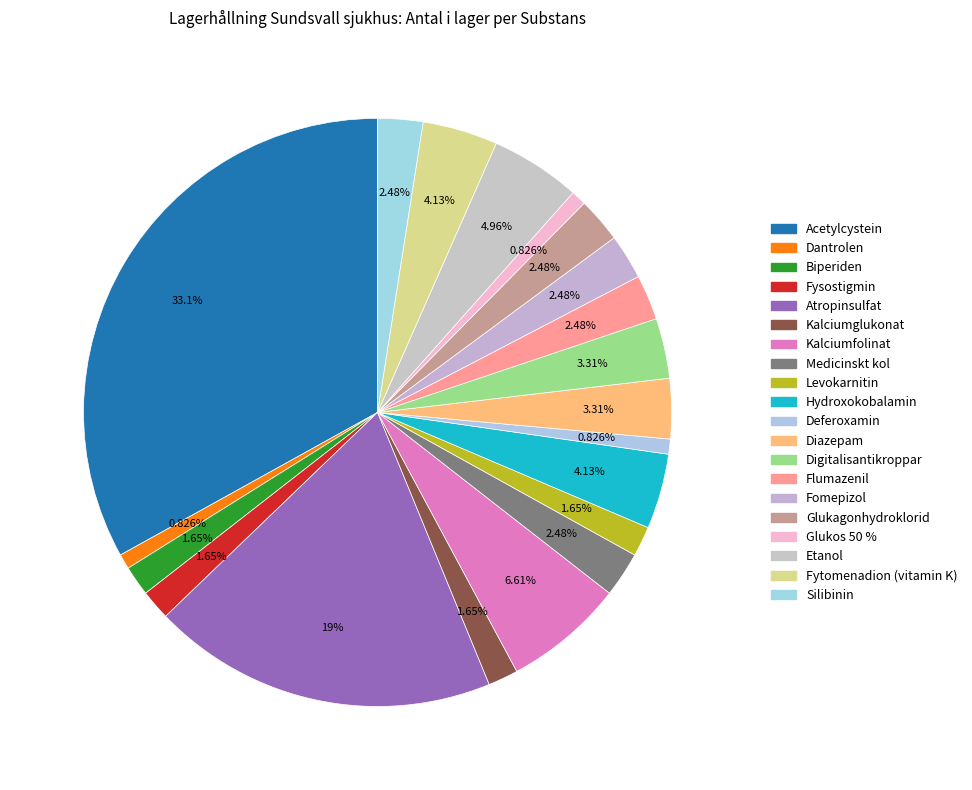

Count the number of slices in the pie.

20